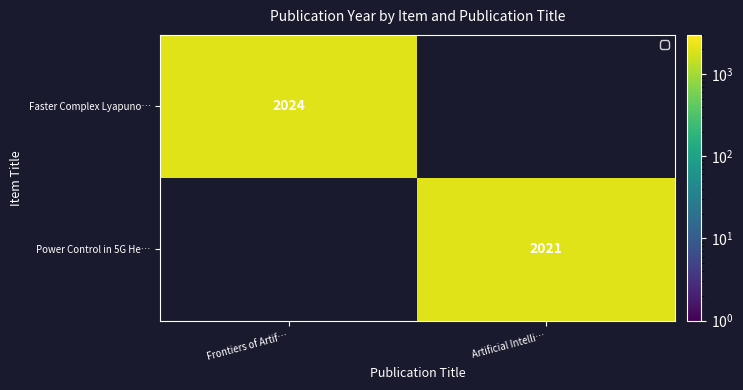

Which has a higher value, Artificial Intelli… or Frontiers of Artif…?

Frontiers of Artif…